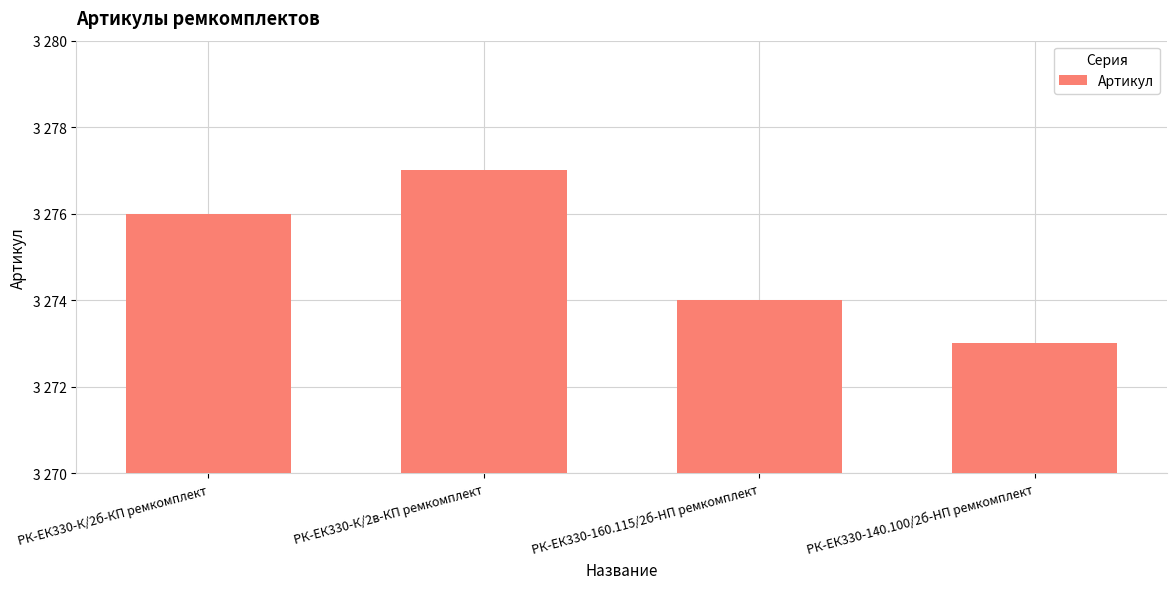

What is the smallest value displayed?

3273